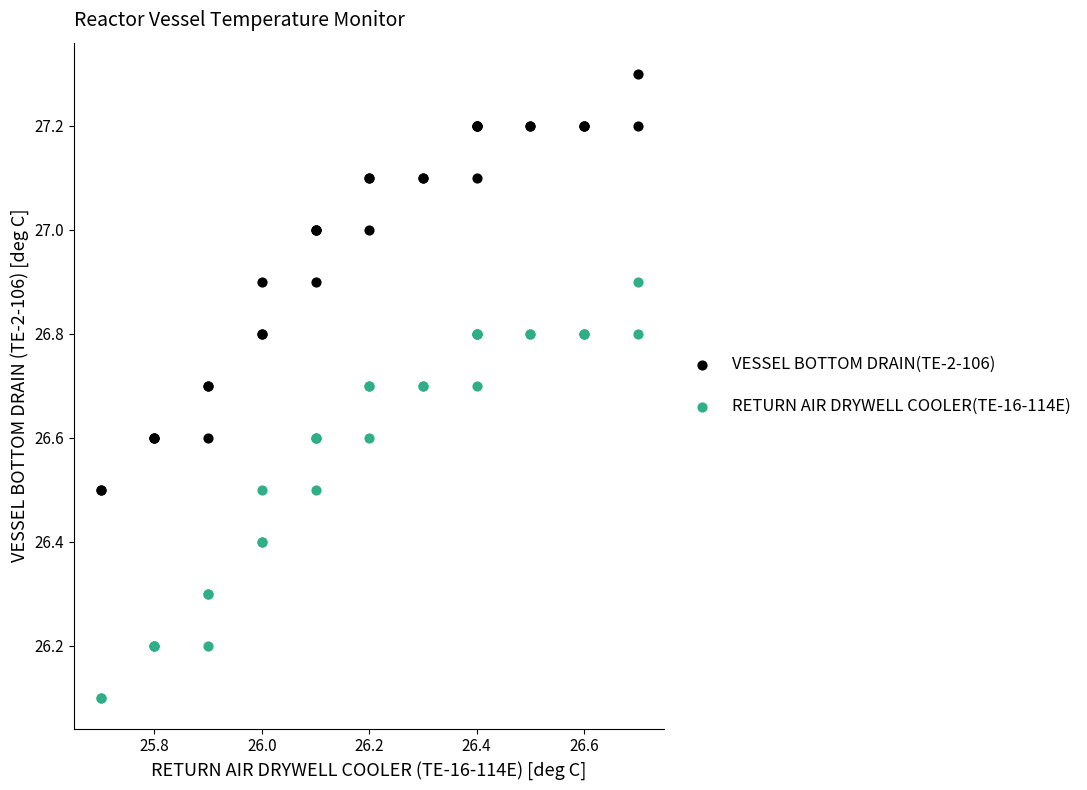

Which series reaches the minimum Y coordinate?

RETURN AIR DRYWELL COOLER(TE-16-114E)